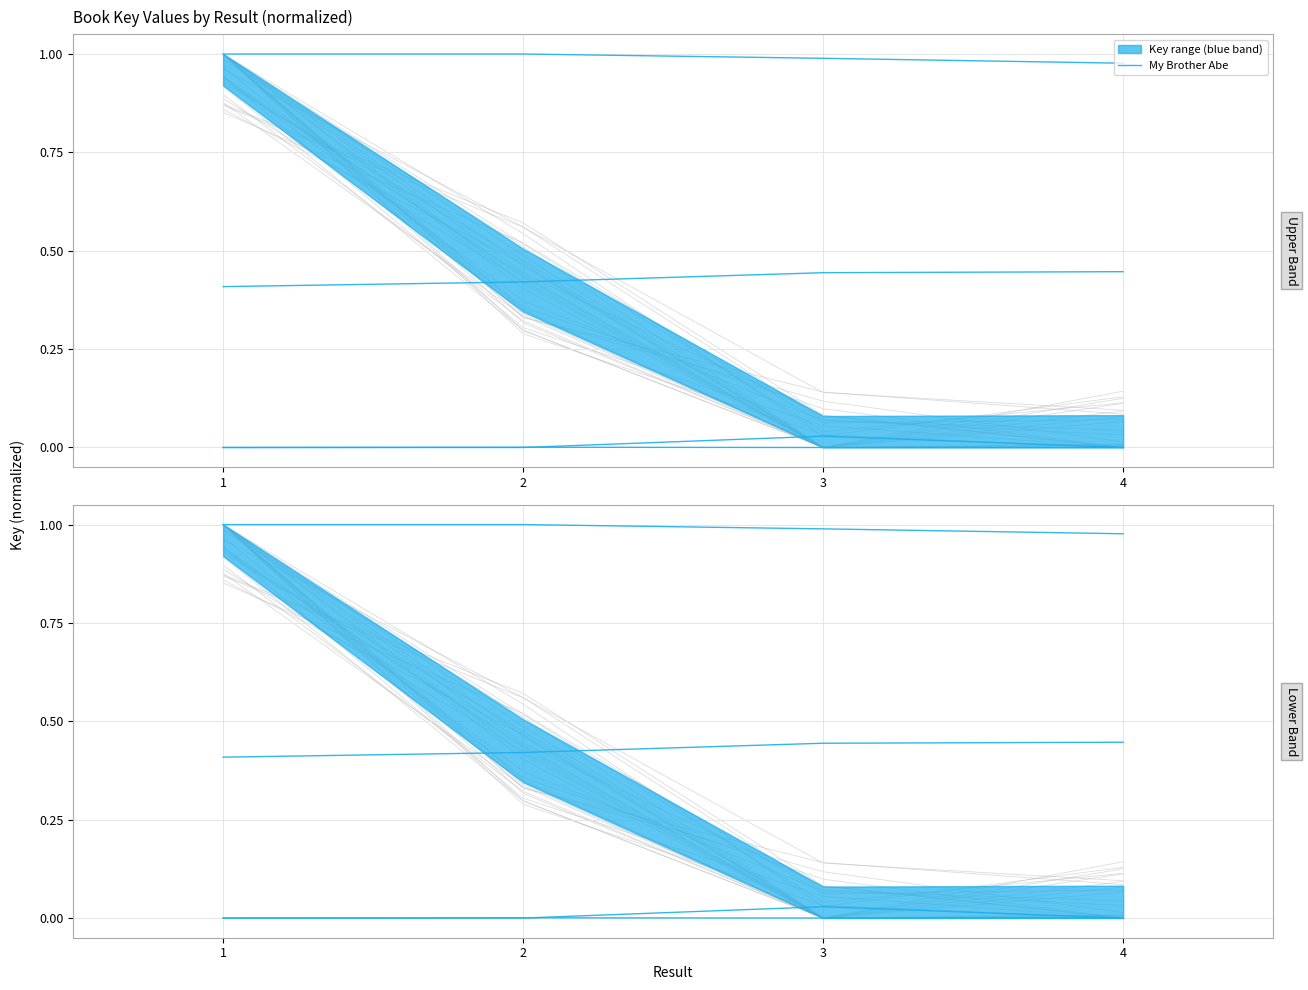

Which label corresponds to the smallest value in the chart?

4